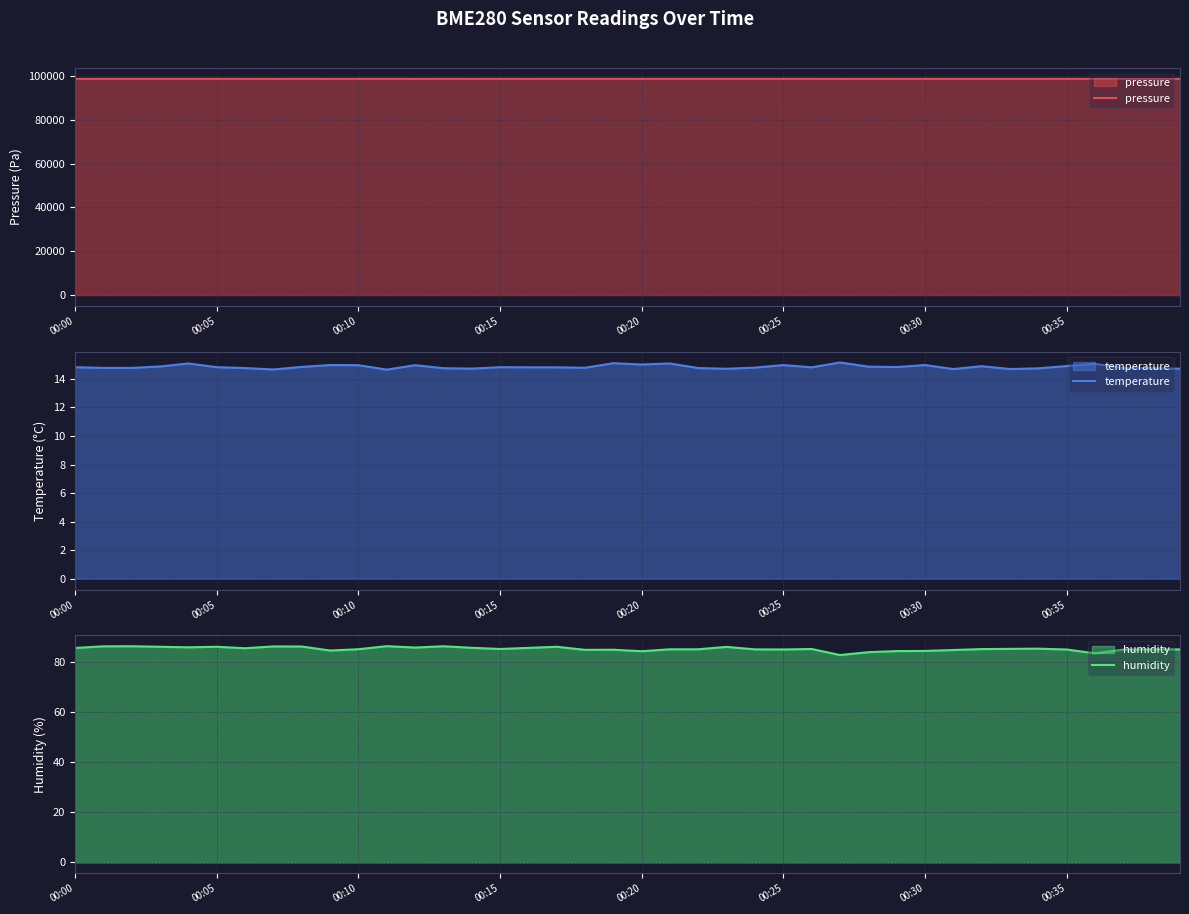

In humidity, how many points are lower than both neighbors (excluding endpoints)?

10